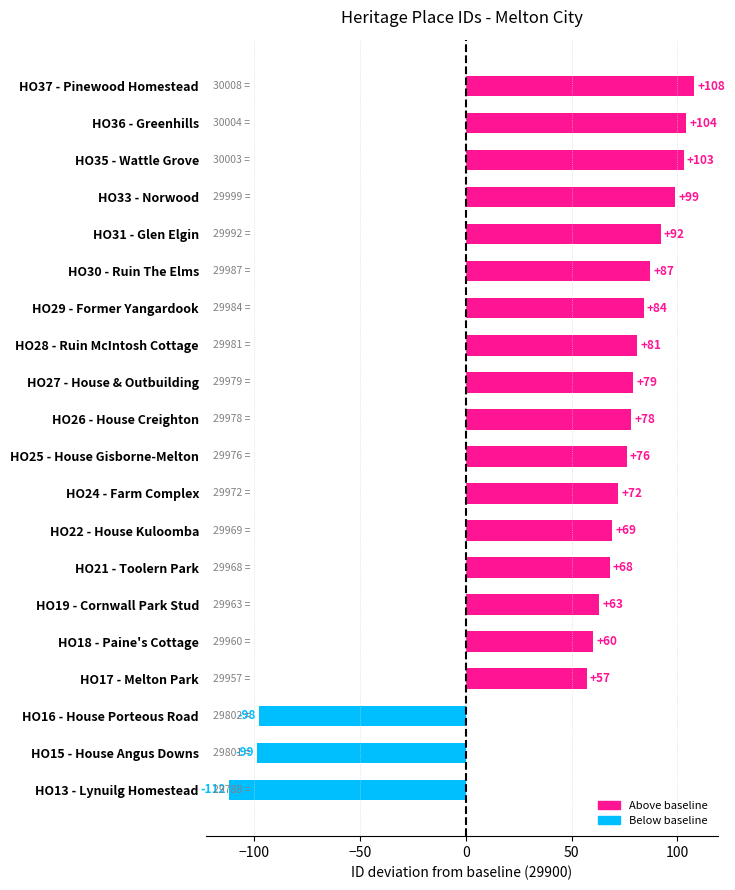

Reading top to bottom, extract all data points from this chart.

108	104	103	99	92	87	84	81	79	78	76	72	69	68	63	60	57	-98	-99	-112